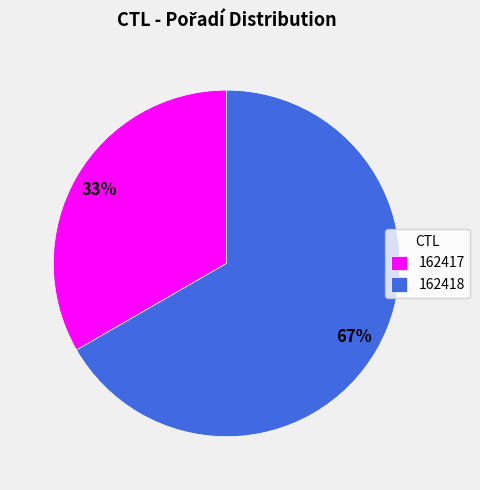

How many segments does this pie chart have?

2